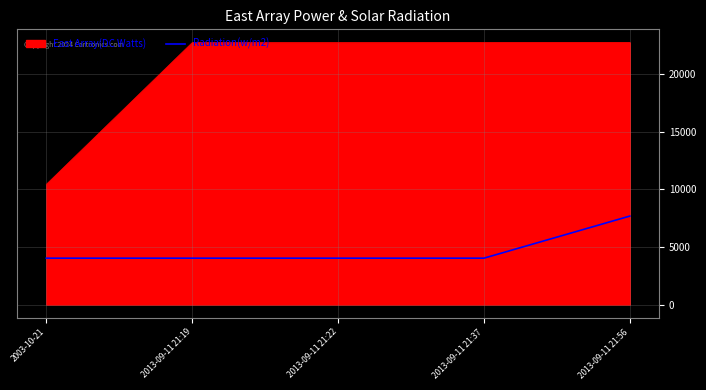

Which series has the largest total across all categories?

East Array(DC Watts)